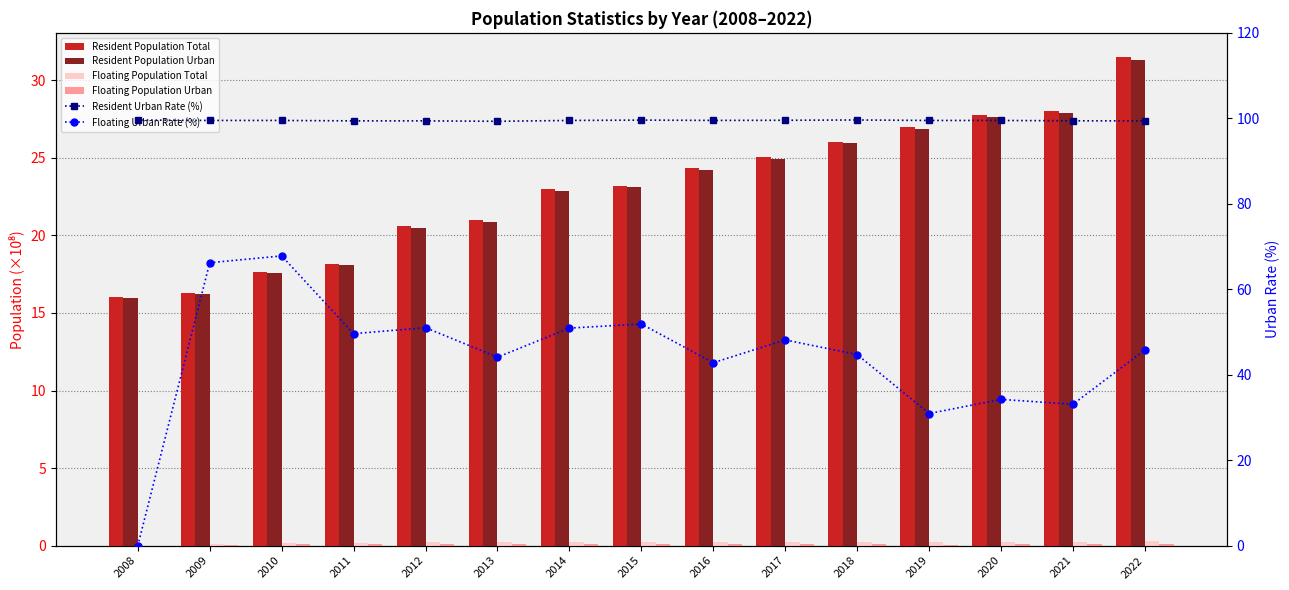

What is the maximum value for Floating Population Total?

0.3